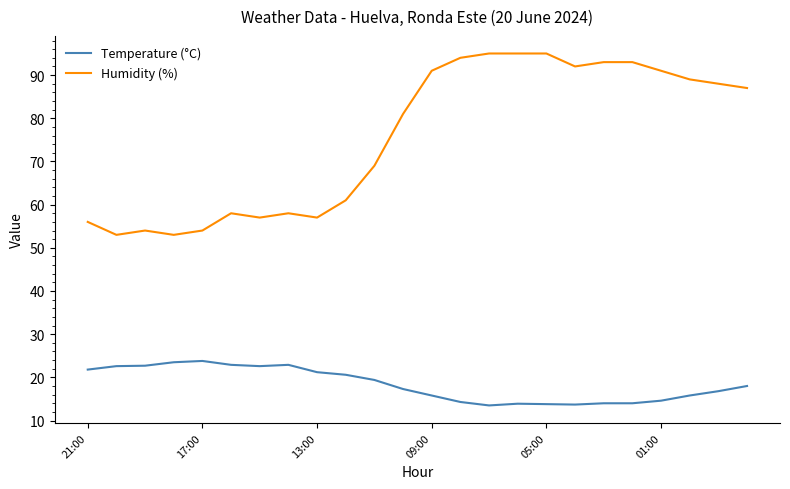

What is the minimum value shown in the chart?

13.5